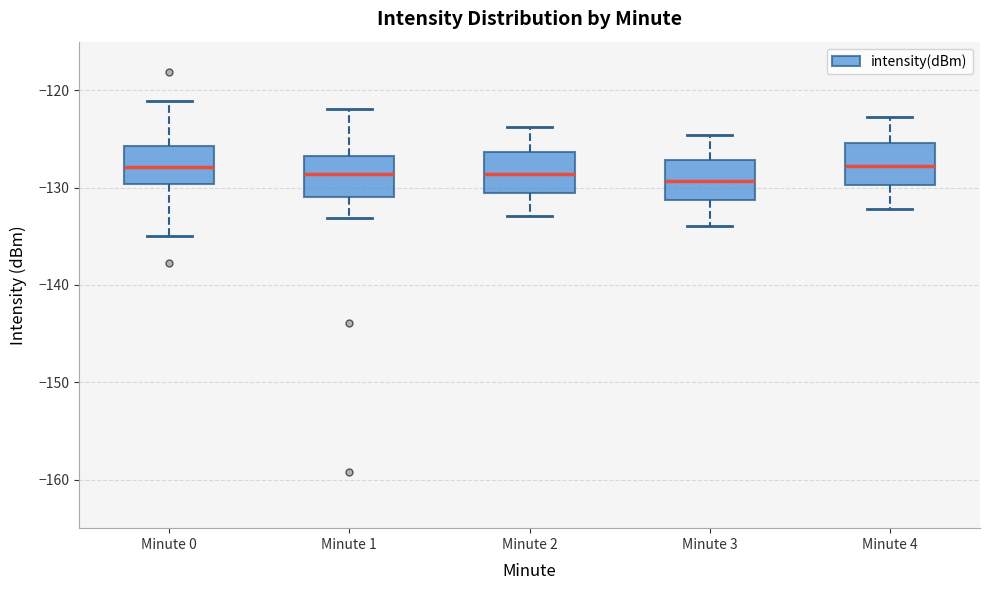

Where is the upper edge of the box for Minute 1 on the y-axis? The values are not printed on the chart, so give them approximately, as read against the axis.

-127